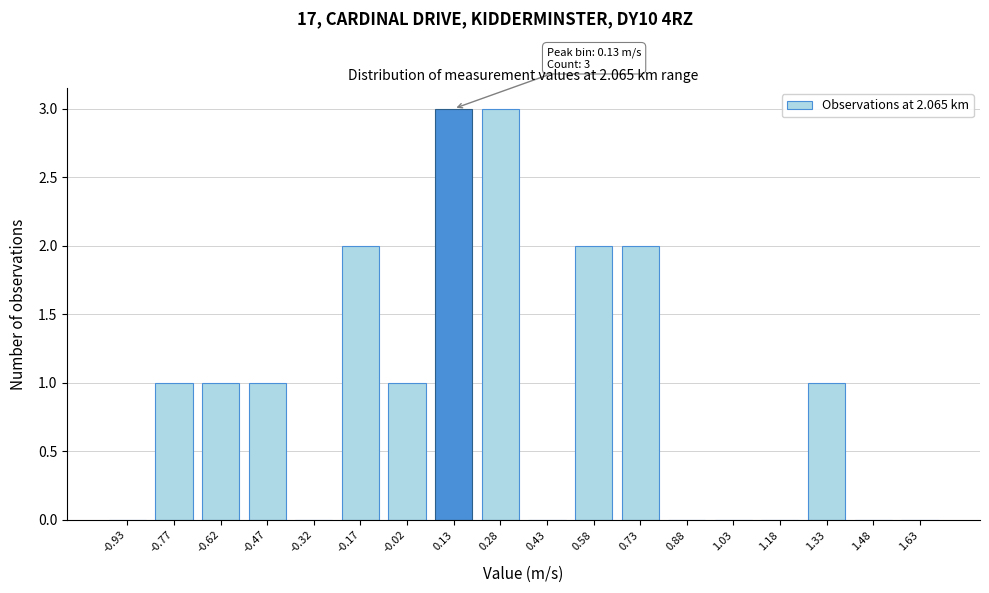

Reading left to right, what are all the values shown in this chart?

-0.93=0	-0.77=1	-0.62=1	-0.47=1	-0.32=0	-0.17=2	-0.02=1	0.13=3	0.28=3	0.43=0	0.58=2	0.73=2	0.88=0	1.03=0	1.18=0	1.33=1	1.48=0	1.63=0